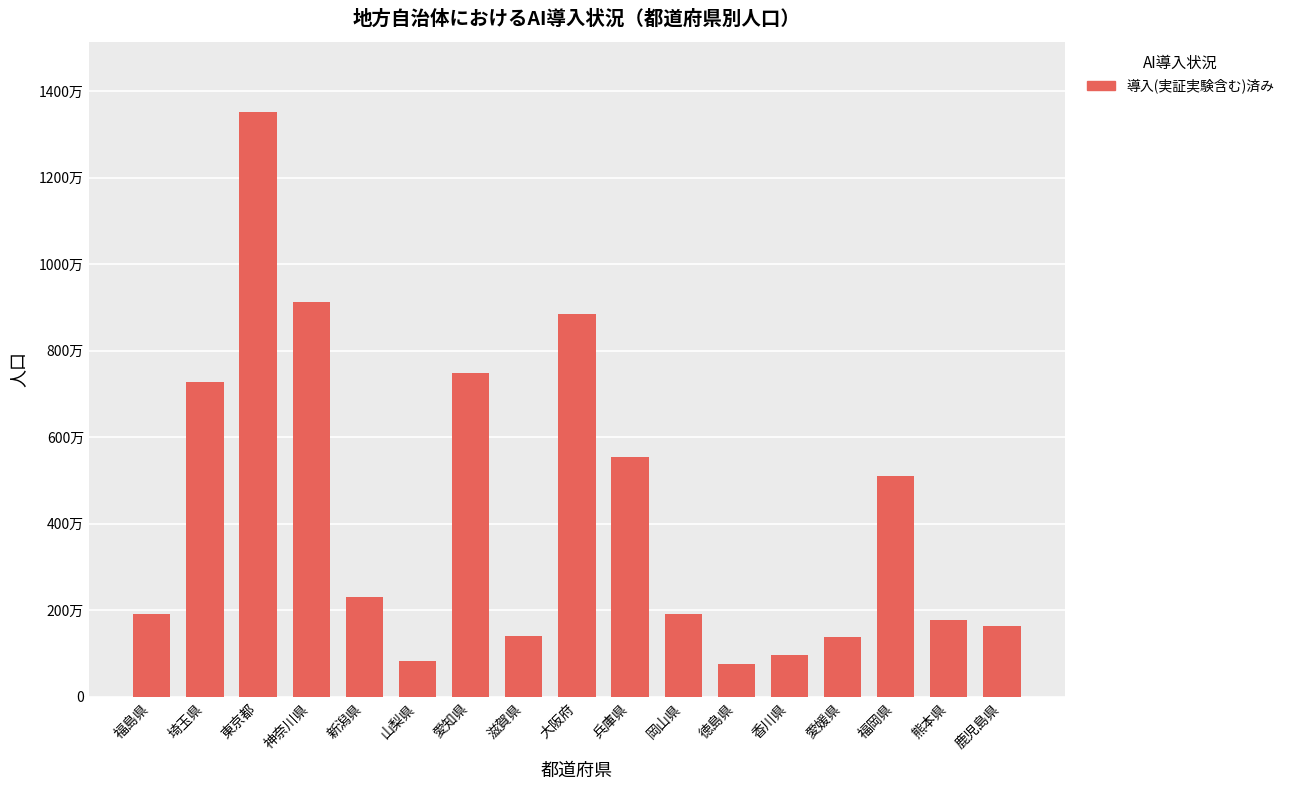

Reading right to left, extract all data points from this chart.

鹿児島県=1648177	熊本県=1786170	福岡県=5101556	愛媛県=1385262	香川県=976263	徳島県=755733	岡山県=1921525	兵庫県=5534800	大阪府=8839469	滋賀県=1412916	愛知県=7483128	山梨県=834930	新潟県=2304264	神奈川県=9126214	東京都=13515271	埼玉県=7266534	福島県=1914039